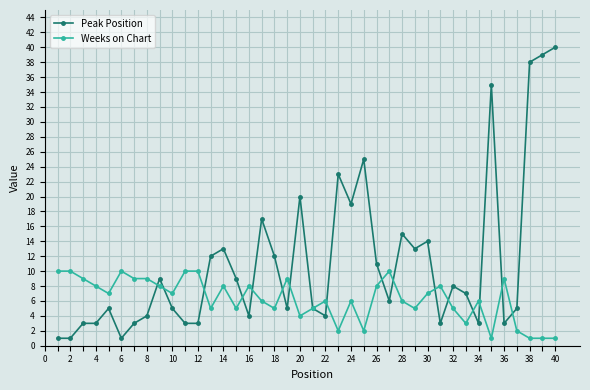

Count the Weeks on Chart values in the range 5 to 9.

25